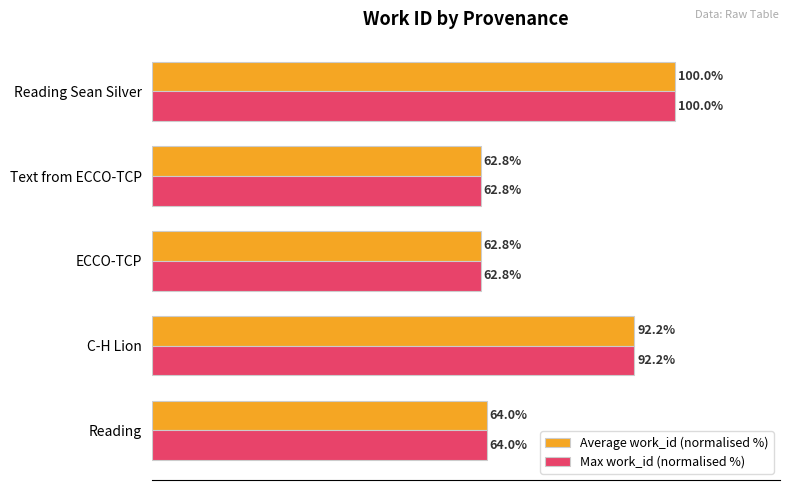

At which category is the sum across all series the highest?

Reading Sean Silver